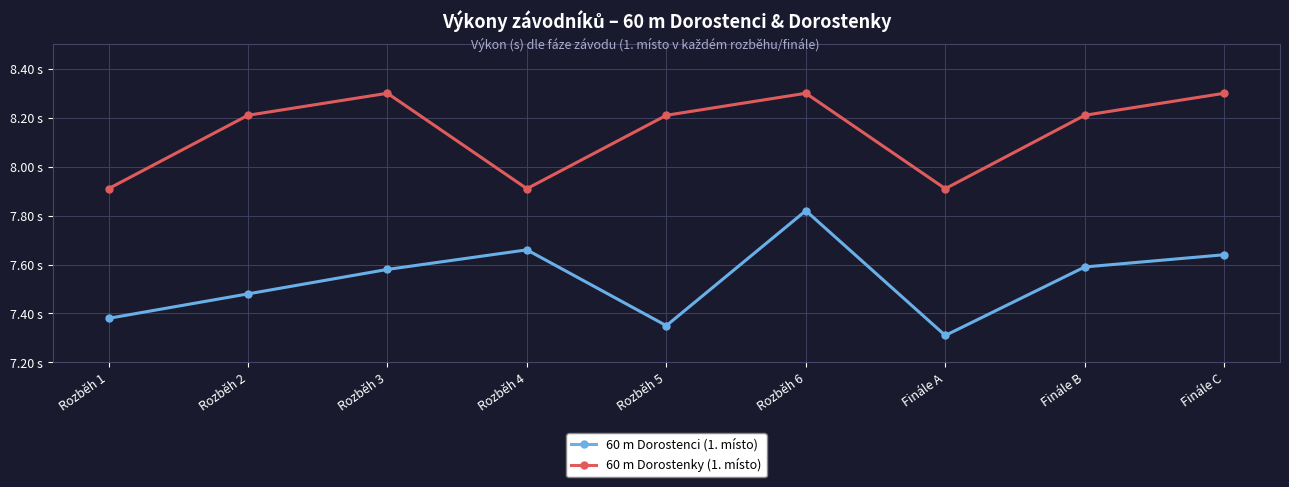

The value of 60 m Dorostenky (1. místo) at Rozběh 6 is 8.3. True or false?

True